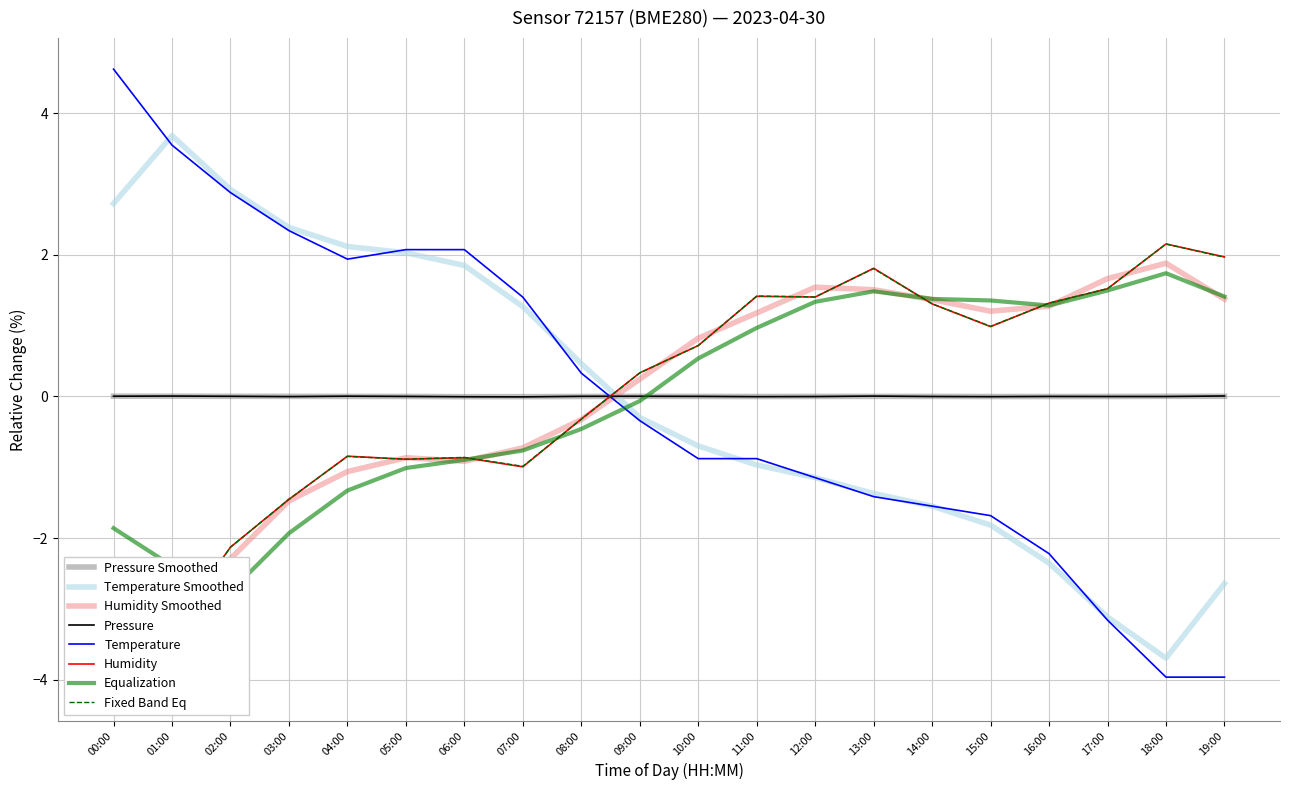

Rank the categories by humidity value from highest to lowest.

18:00, 19:00, 13:00, 17:00, 11:00, 12:00, 16:00, 14:00, 15:00, 10:00, 09:00, 08:00, 04:00, 06:00, 05:00, 07:00, 03:00, 02:00, 01:00, 00:00